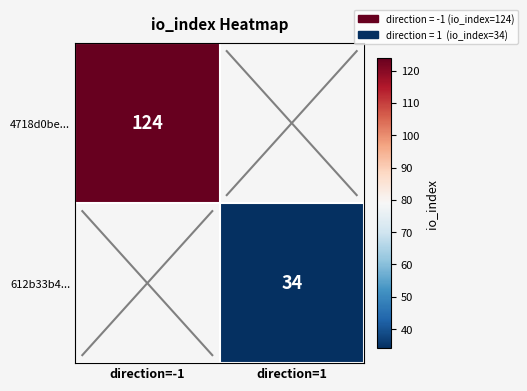

True or false: 612b33b4... has a value of 34 at direction=1.

True